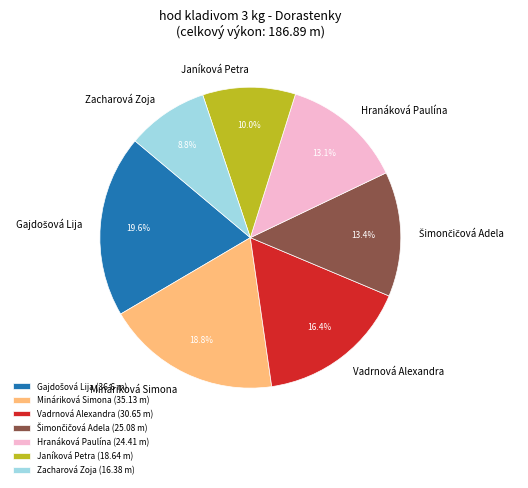

To the nearest percent, what portion does Mináriková Simona represent?

19%